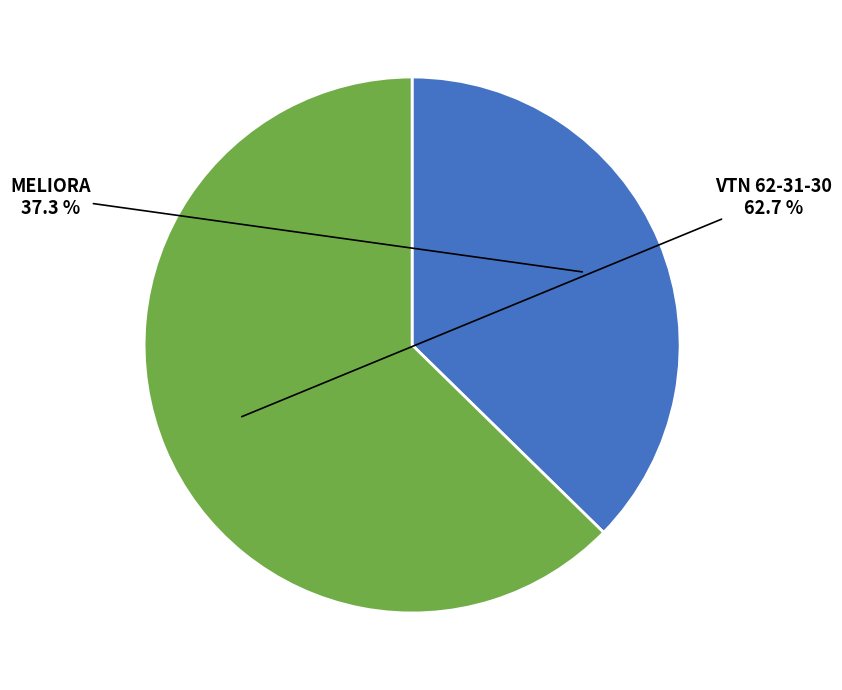

To the nearest percent, what is the average slice percentage?

50%